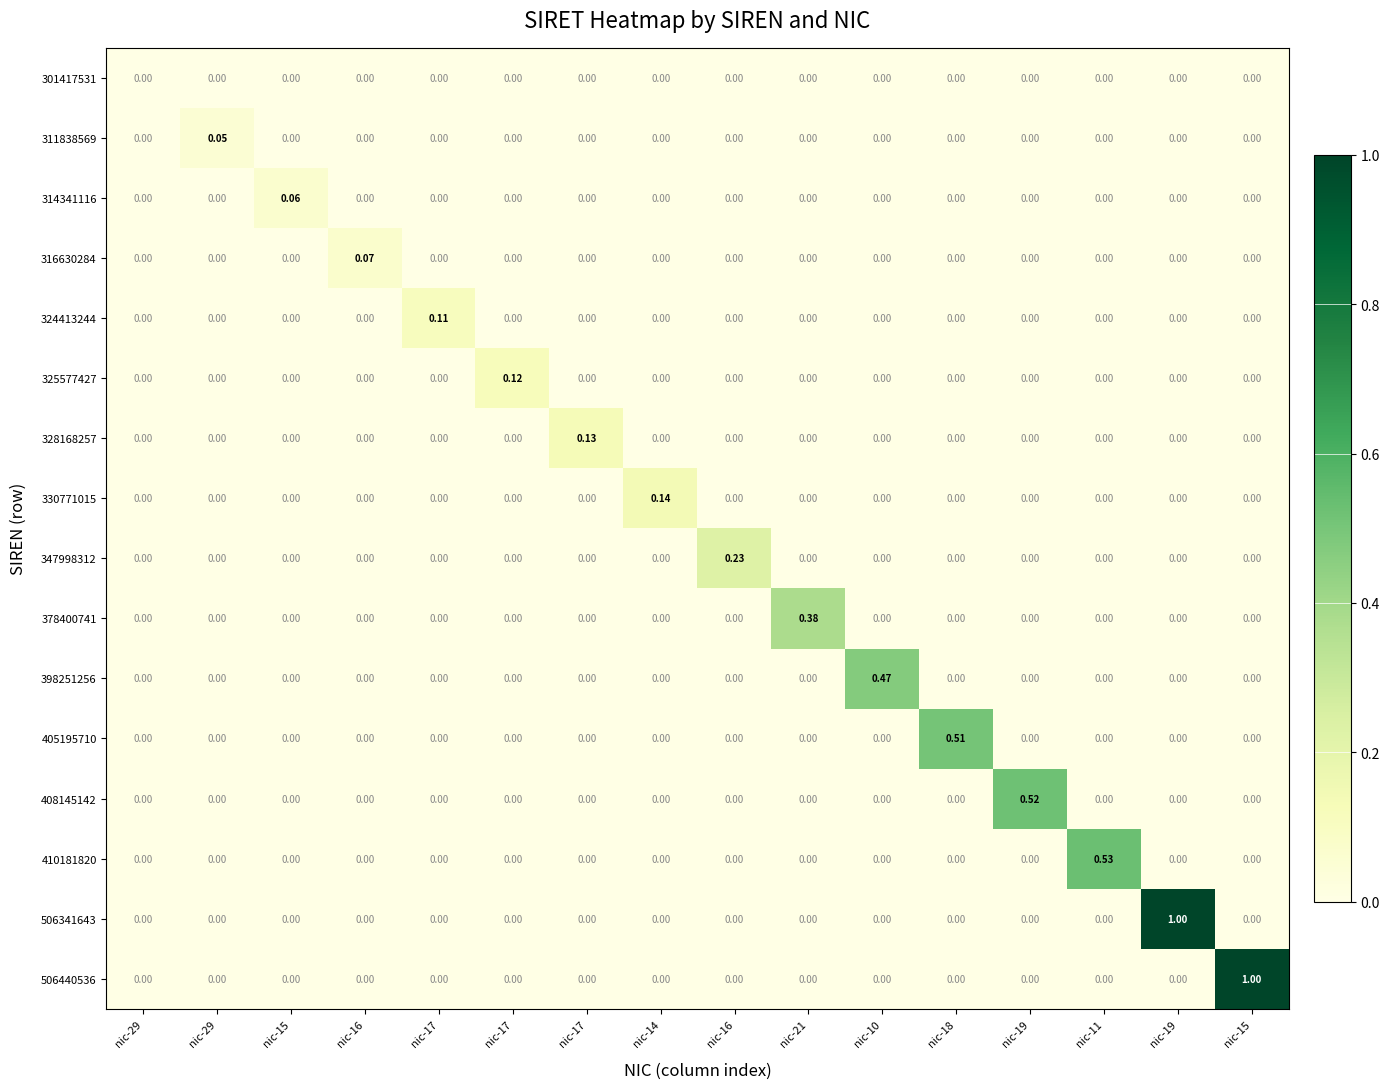

Reading right to left, list all the values displayed in this chart.

301417531: nic-15=0.0	nic-19=0.0	nic-11=0.0	nic-19=0.0	nic-18=0.0	nic-10=0.0	nic-21=0.0	nic-16=0.0	nic-14=0.0	nic-17=0.0	nic-17=0.0	nic-17=0.0	nic-16=0.0	nic-15=0.0	nic-29=0.0	nic-29=0.0
311838569: nic-15=0.0	nic-19=0.0	nic-11=0.0	nic-19=0.0	nic-18=0.0	nic-10=0.0	nic-21=0.0	nic-16=0.0	nic-14=0.0	nic-17=0.0	nic-17=0.0	nic-17=0.0	nic-16=0.0	nic-15=0.0	nic-29=0.1	nic-29=0.0
314341116: nic-15=0.0	nic-19=0.0	nic-11=0.0	nic-19=0.0	nic-18=0.0	nic-10=0.0	nic-21=0.0	nic-16=0.0	nic-14=0.0	nic-17=0.0	nic-17=0.0	nic-17=0.0	nic-16=0.0	nic-15=0.1	nic-29=0.0	nic-29=0.0
316630284: nic-15=0.0	nic-19=0.0	nic-11=0.0	nic-19=0.0	nic-18=0.0	nic-10=0.0	nic-21=0.0	nic-16=0.0	nic-14=0.0	nic-17=0.0	nic-17=0.0	nic-17=0.0	nic-16=0.1	nic-15=0.0	nic-29=0.0	nic-29=0.0
324413244: nic-15=0.0	nic-19=0.0	nic-11=0.0	nic-19=0.0	nic-18=0.0	nic-10=0.0	nic-21=0.0	nic-16=0.0	nic-14=0.0	nic-17=0.0	nic-17=0.0	nic-17=0.1	nic-16=0.0	nic-15=0.0	nic-29=0.0	nic-29=0.0
325577427: nic-15=0.0	nic-19=0.0	nic-11=0.0	nic-19=0.0	nic-18=0.0	nic-10=0.0	nic-21=0.0	nic-16=0.0	nic-14=0.0	nic-17=0.0	nic-17=0.1	nic-17=0.0	nic-16=0.0	nic-15=0.0	nic-29=0.0	nic-29=0.0
328168257: nic-15=0.0	nic-19=0.0	nic-11=0.0	nic-19=0.0	nic-18=0.0	nic-10=0.0	nic-21=0.0	nic-16=0.0	nic-14=0.0	nic-17=0.1	nic-17=0.0	nic-17=0.0	nic-16=0.0	nic-15=0.0	nic-29=0.0	nic-29=0.0
330771015: nic-15=0.0	nic-19=0.0	nic-11=0.0	nic-19=0.0	nic-18=0.0	nic-10=0.0	nic-21=0.0	nic-16=0.0	nic-14=0.1	nic-17=0.0	nic-17=0.0	nic-17=0.0	nic-16=0.0	nic-15=0.0	nic-29=0.0	nic-29=0.0
347998312: nic-15=0.0	nic-19=0.0	nic-11=0.0	nic-19=0.0	nic-18=0.0	nic-10=0.0	nic-21=0.0	nic-16=0.2	nic-14=0.0	nic-17=0.0	nic-17=0.0	nic-17=0.0	nic-16=0.0	nic-15=0.0	nic-29=0.0	nic-29=0.0
378400741: nic-15=0.0	nic-19=0.0	nic-11=0.0	nic-19=0.0	nic-18=0.0	nic-10=0.0	nic-21=0.4	nic-16=0.0	nic-14=0.0	nic-17=0.0	nic-17=0.0	nic-17=0.0	nic-16=0.0	nic-15=0.0	nic-29=0.0	nic-29=0.0
398251256: nic-15=0.0	nic-19=0.0	nic-11=0.0	nic-19=0.0	nic-18=0.0	nic-10=0.5	nic-21=0.0	nic-16=0.0	nic-14=0.0	nic-17=0.0	nic-17=0.0	nic-17=0.0	nic-16=0.0	nic-15=0.0	nic-29=0.0	nic-29=0.0
405195710: nic-15=0.0	nic-19=0.0	nic-11=0.0	nic-19=0.0	nic-18=0.5	nic-10=0.0	nic-21=0.0	nic-16=0.0	nic-14=0.0	nic-17=0.0	nic-17=0.0	nic-17=0.0	nic-16=0.0	nic-15=0.0	nic-29=0.0	nic-29=0.0
408145142: nic-15=0.0	nic-19=0.0	nic-11=0.0	nic-19=0.5	nic-18=0.0	nic-10=0.0	nic-21=0.0	nic-16=0.0	nic-14=0.0	nic-17=0.0	nic-17=0.0	nic-17=0.0	nic-16=0.0	nic-15=0.0	nic-29=0.0	nic-29=0.0
410181820: nic-15=0.0	nic-19=0.0	nic-11=0.5	nic-19=0.0	nic-18=0.0	nic-10=0.0	nic-21=0.0	nic-16=0.0	nic-14=0.0	nic-17=0.0	nic-17=0.0	nic-17=0.0	nic-16=0.0	nic-15=0.0	nic-29=0.0	nic-29=0.0
506341643: nic-15=0.0	nic-19=1.0	nic-11=0.0	nic-19=0.0	nic-18=0.0	nic-10=0.0	nic-21=0.0	nic-16=0.0	nic-14=0.0	nic-17=0.0	nic-17=0.0	nic-17=0.0	nic-16=0.0	nic-15=0.0	nic-29=0.0	nic-29=0.0
506440536: nic-15=1.0	nic-19=0.0	nic-11=0.0	nic-19=0.0	nic-18=0.0	nic-10=0.0	nic-21=0.0	nic-16=0.0	nic-14=0.0	nic-17=0.0	nic-17=0.0	nic-17=0.0	nic-16=0.0	nic-15=0.0	nic-29=0.0	nic-29=0.0